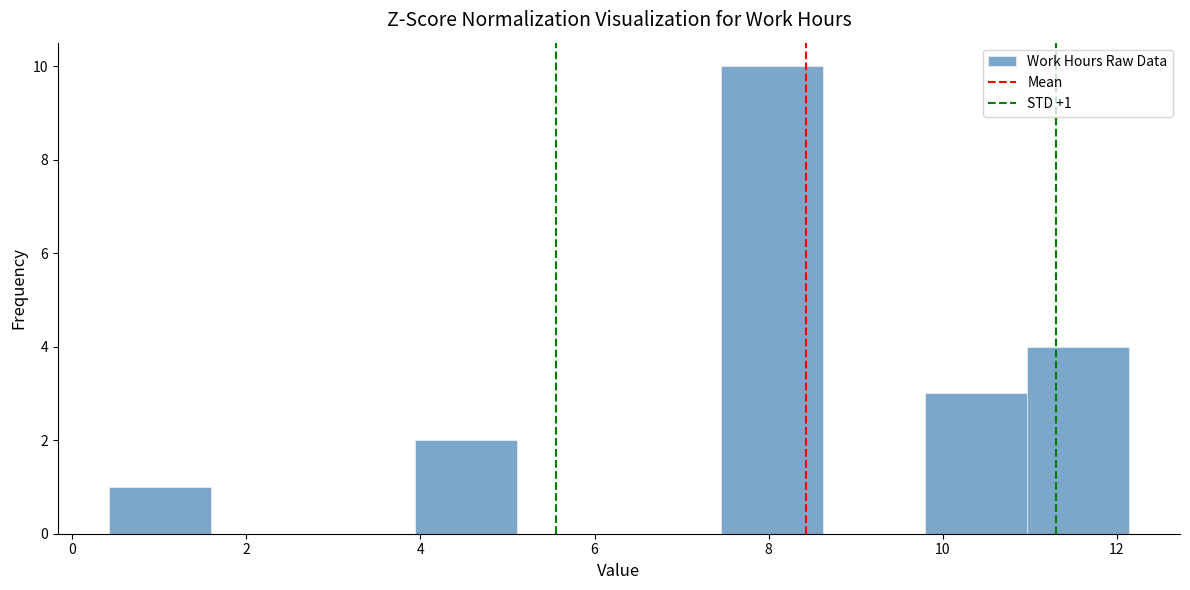

Over which range of the x-axis is the bar tallest?

7.4 to 8.6